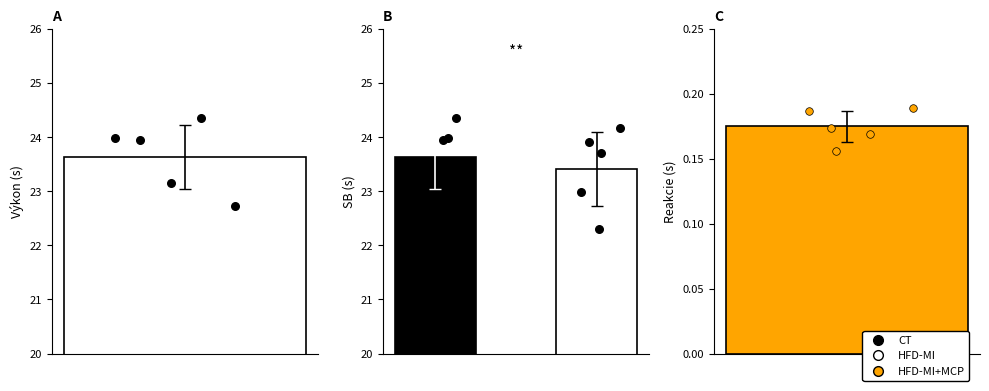

What is the ratio of the value at 3 to the value at 4?

1.0